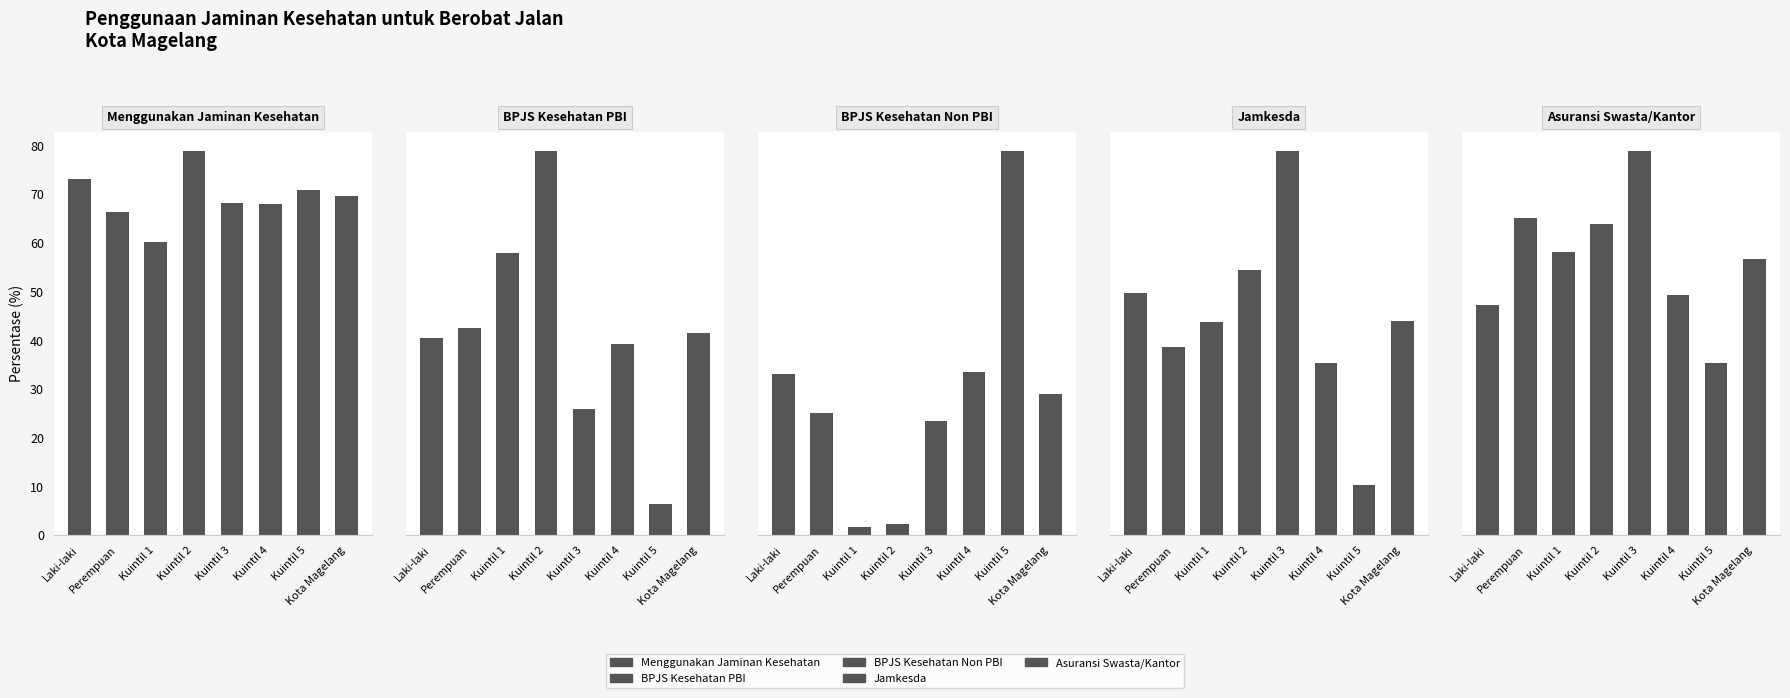

Which category has the lowest value in the Menggunakan Jaminan Kesehatan series?

Kuintil 1